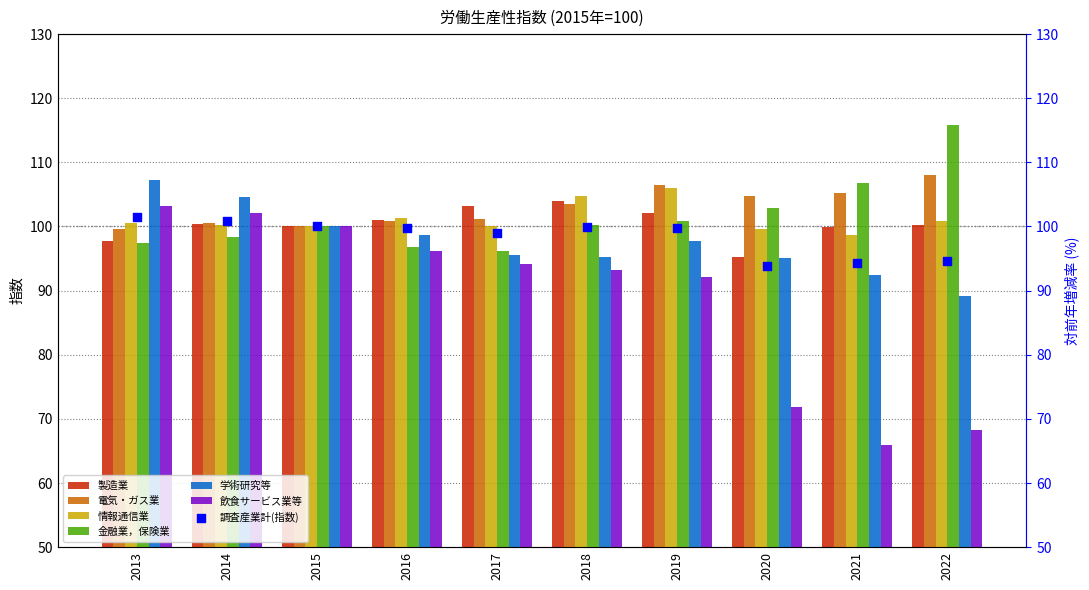

What is the total value across all series at 2020?

569.4